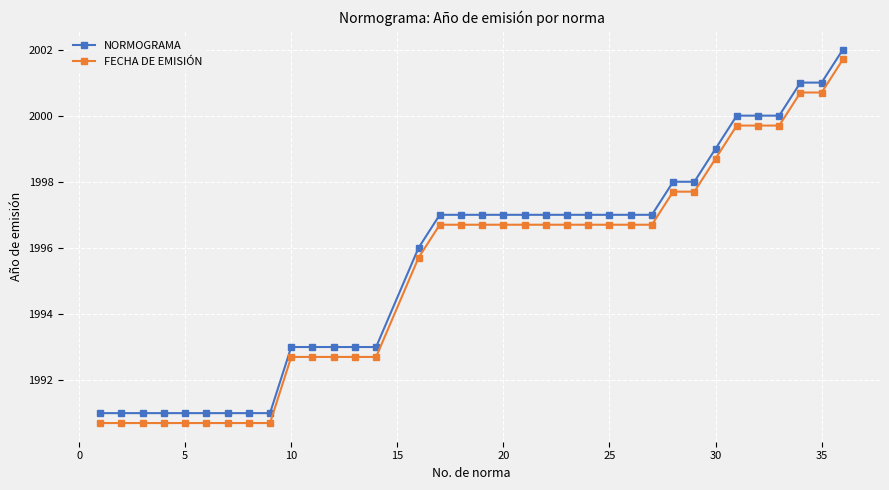

What is the difference between the maximum and minimum values in the FECHA DE EMISIÓN series?

11.0